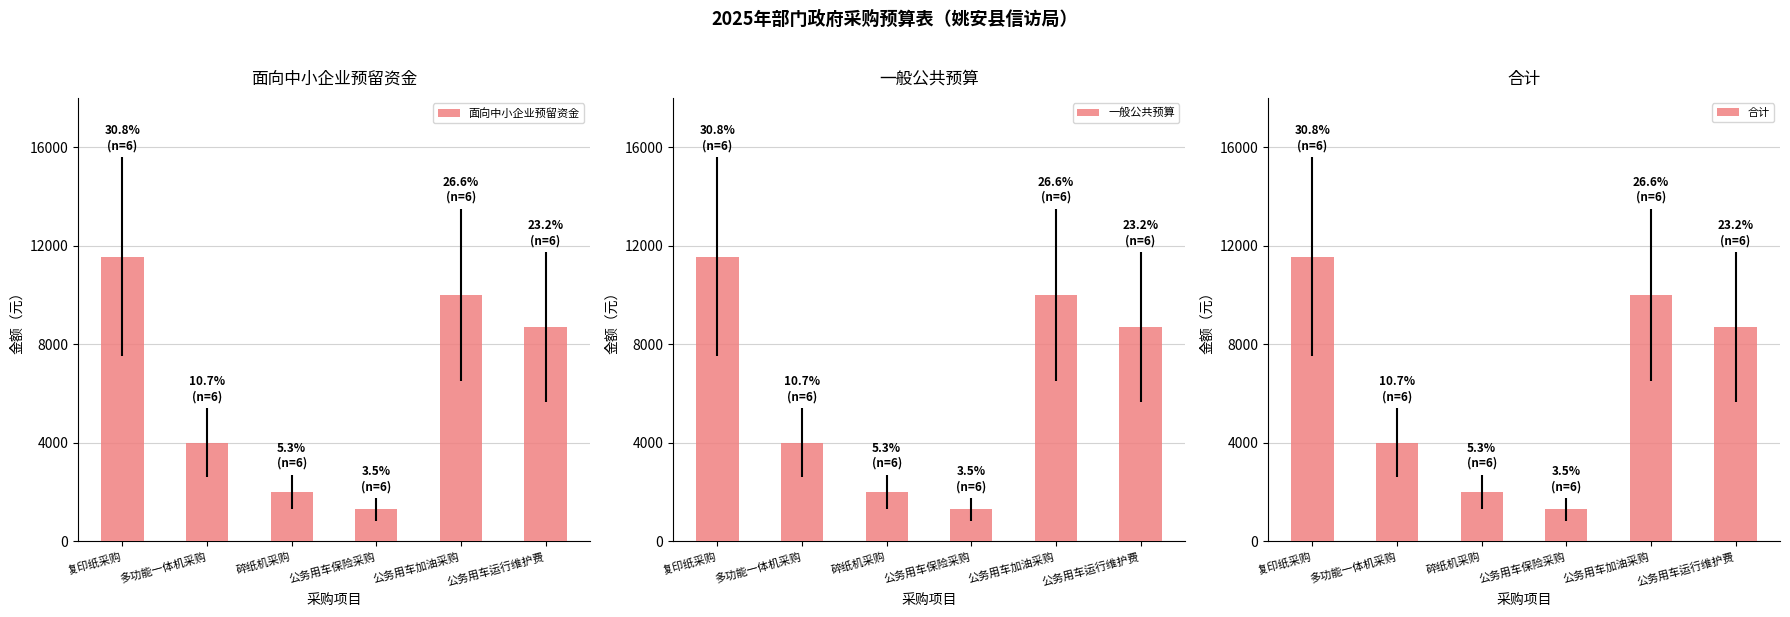

What is the maximum value for 一般公共预算?

11550